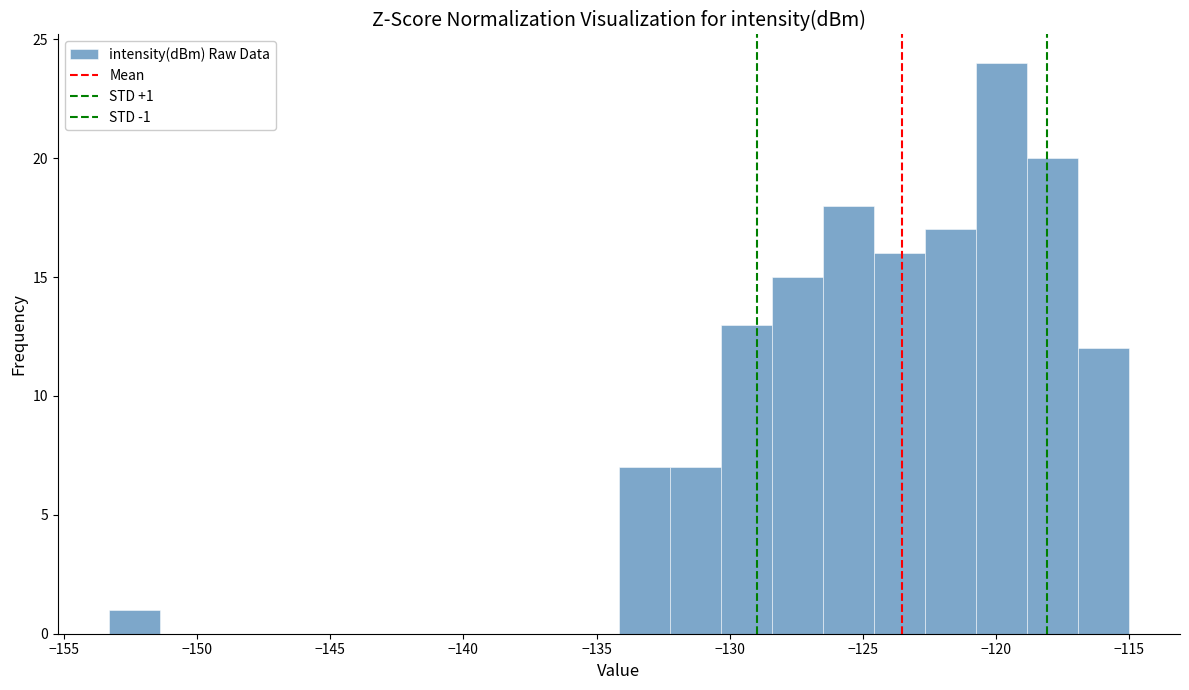

Read against the x-axis, roughly where is the centre of the tallest bar?

-120.0